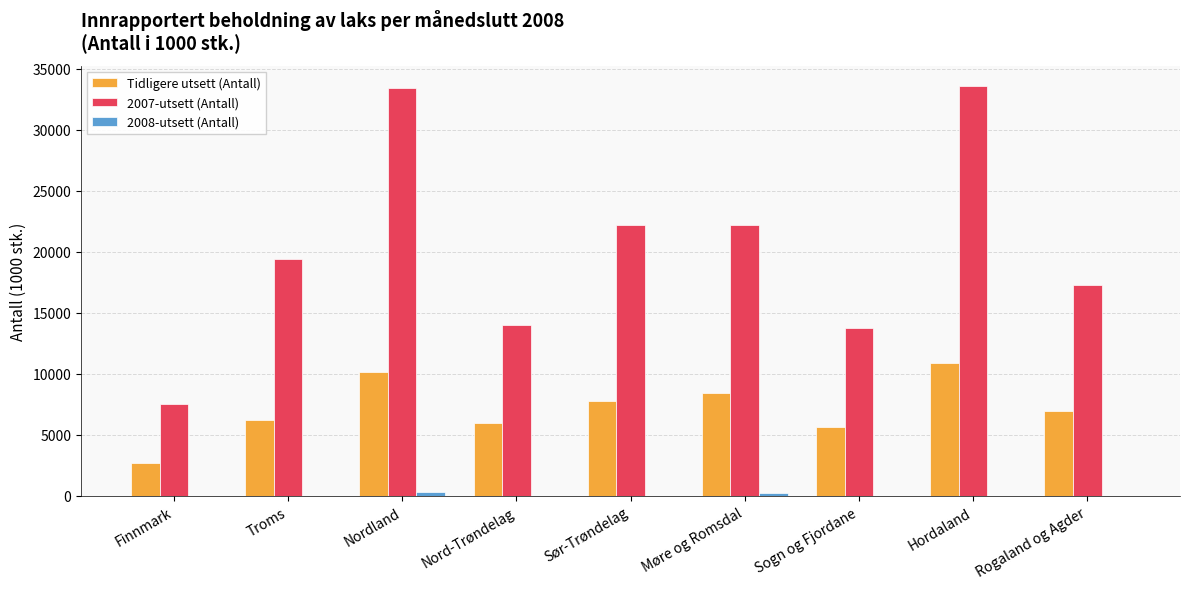

Is the value of Tidligere utsett (Antall) at Møre og Romsdal greater than the value of 2007-utsett (Antall) at Sogn og Fjordane?

No